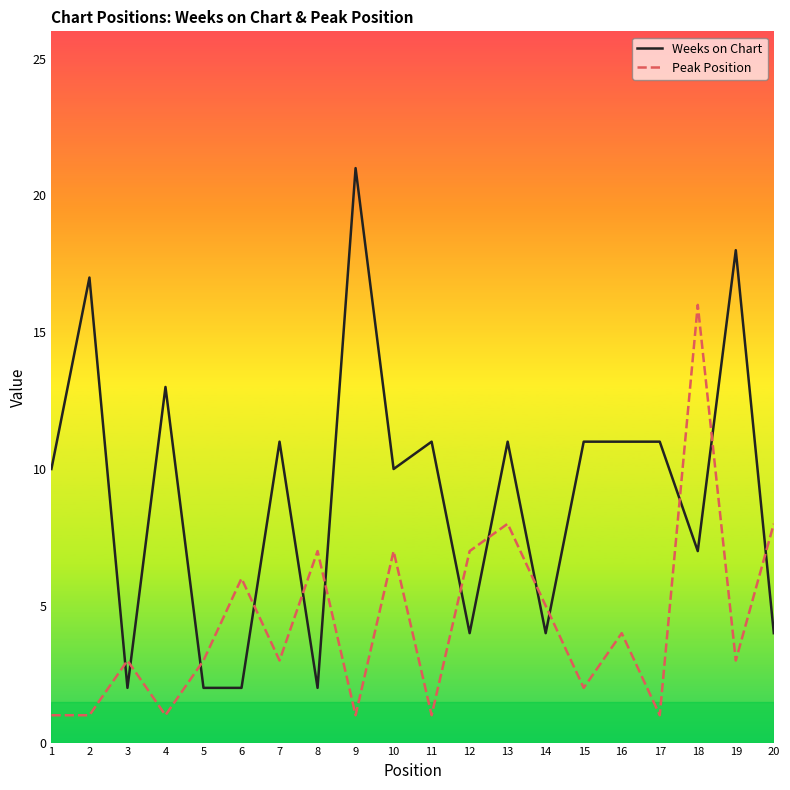

True or false: Weeks on Chart and Peak Position intersect in this chart.

True